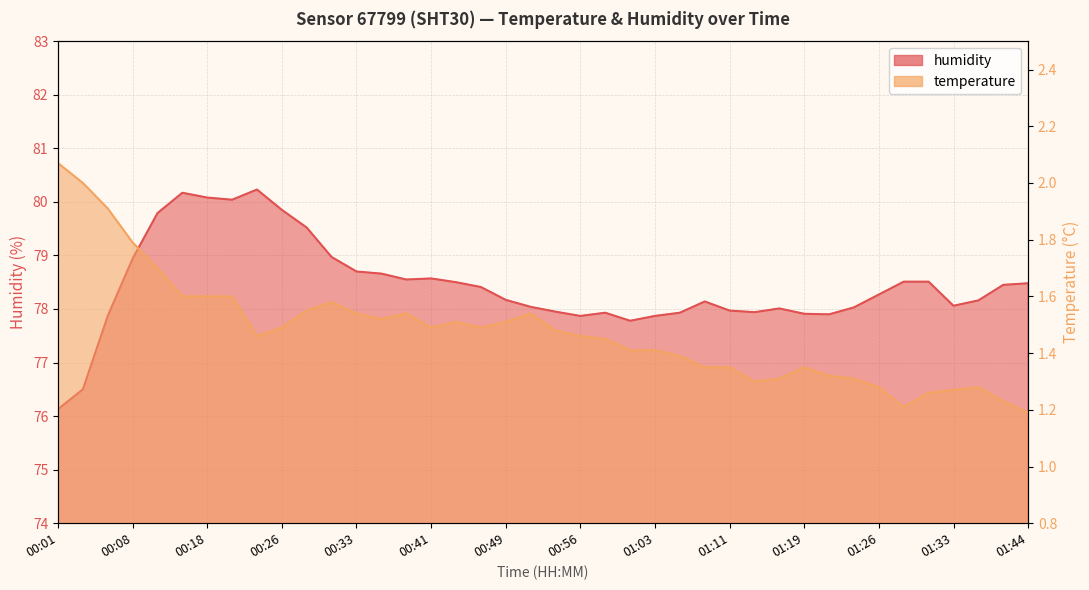

What is the label of the 16th point from the right?

01:03